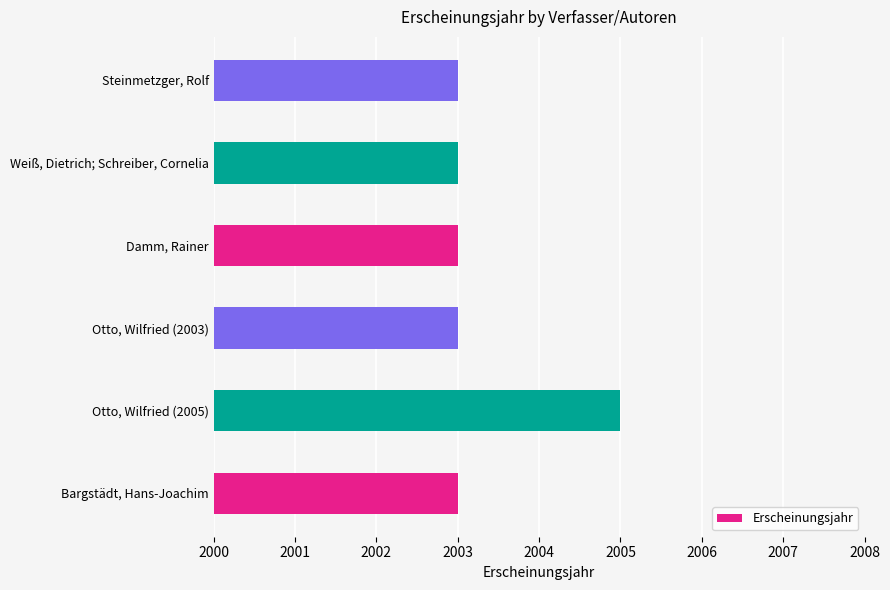

Which has a higher value, Otto, Wilfried (2005) or Damm, Rainer?

Otto, Wilfried (2005)